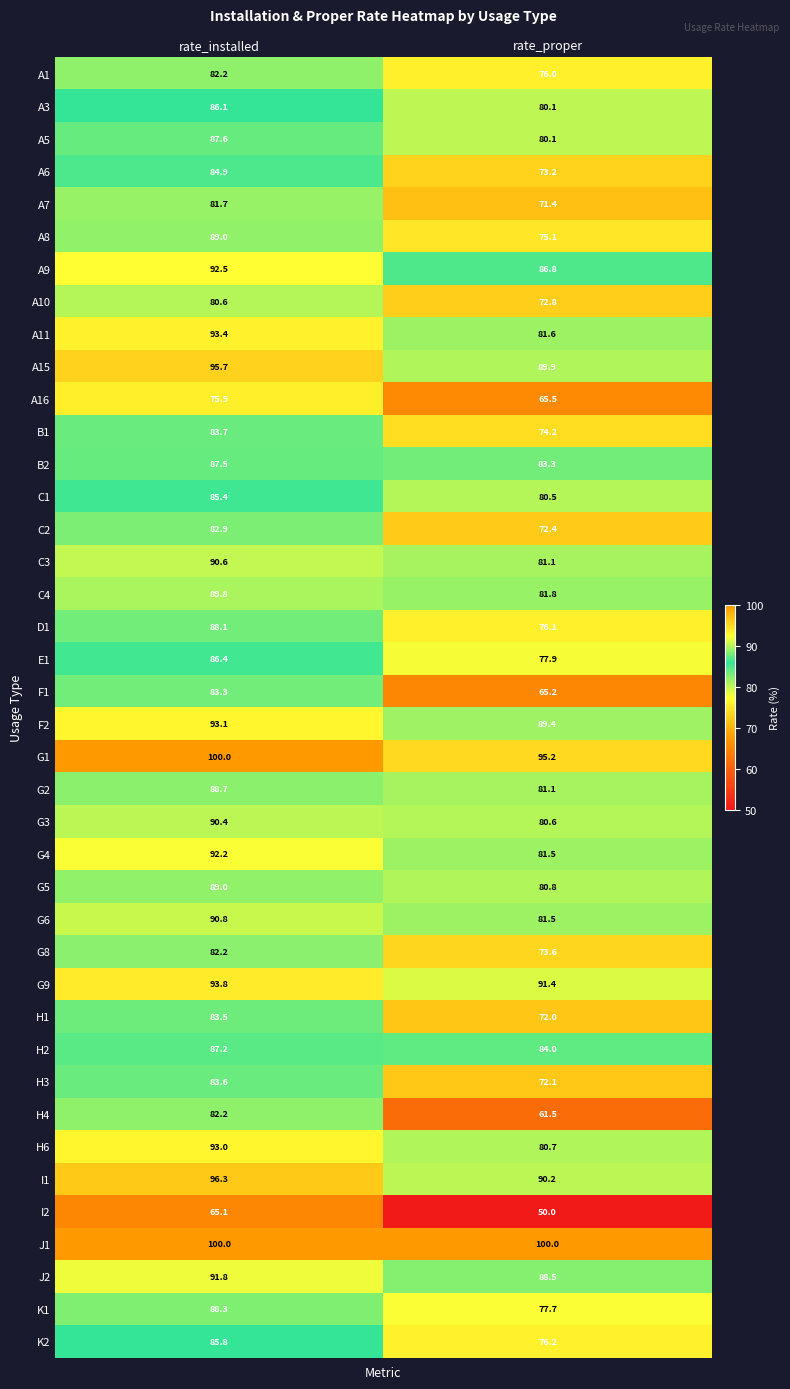

What is the total value across all series at rate_installed?

3504.3